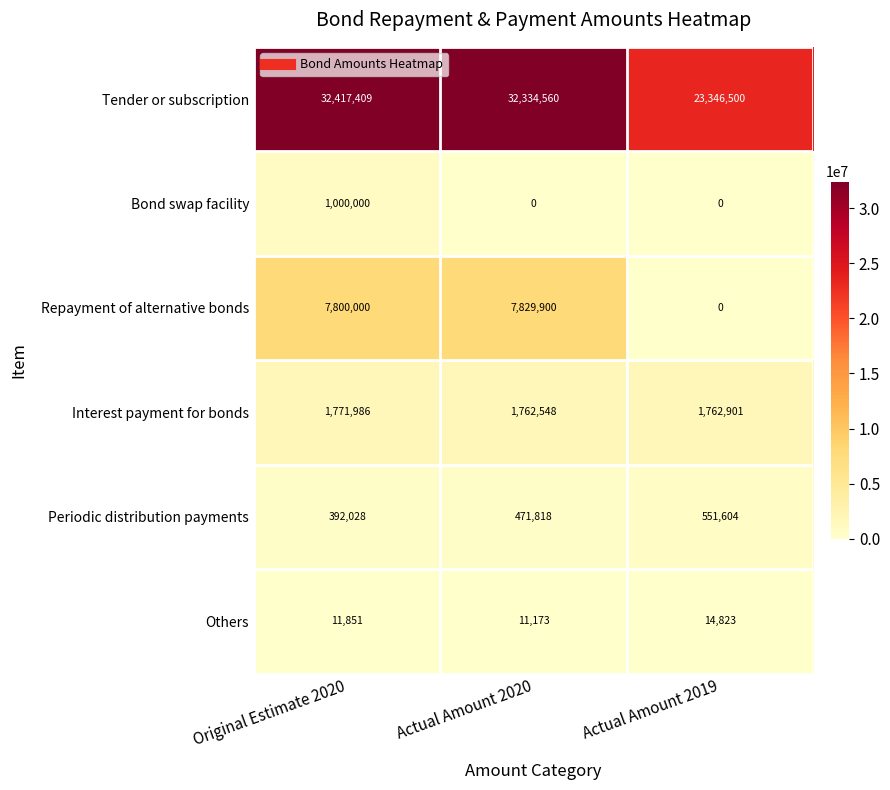

Reading right to left, transcribe all the data shown in this chart.

Tender or subscription: Actual Amount 2019=23346500	Actual Amount 2020=32334560	Original Estimate 2020=32417409
Bond swap facility: Actual Amount 2019=0	Actual Amount 2020=0	Original Estimate 2020=1000000
Repayment of alternative bonds: Actual Amount 2019=0	Actual Amount 2020=7829900	Original Estimate 2020=7800000
Interest payment for bonds: Actual Amount 2019=1762901	Actual Amount 2020=1762548	Original Estimate 2020=1771986
Periodic distribution payments: Actual Amount 2019=551604	Actual Amount 2020=471818	Original Estimate 2020=392028
Others: Actual Amount 2019=14823	Actual Amount 2020=11173	Original Estimate 2020=11851